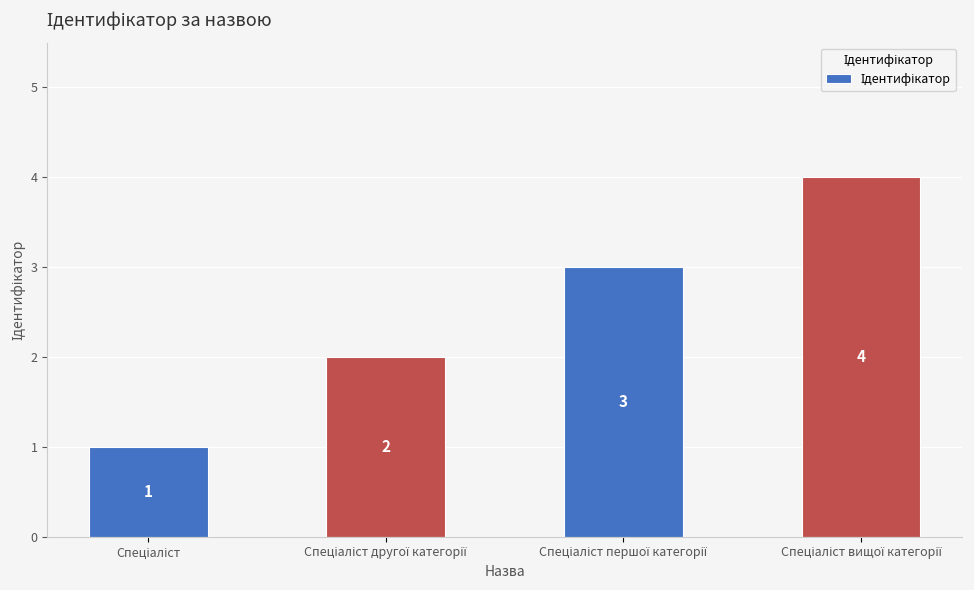

What is the greatest value displayed?

4